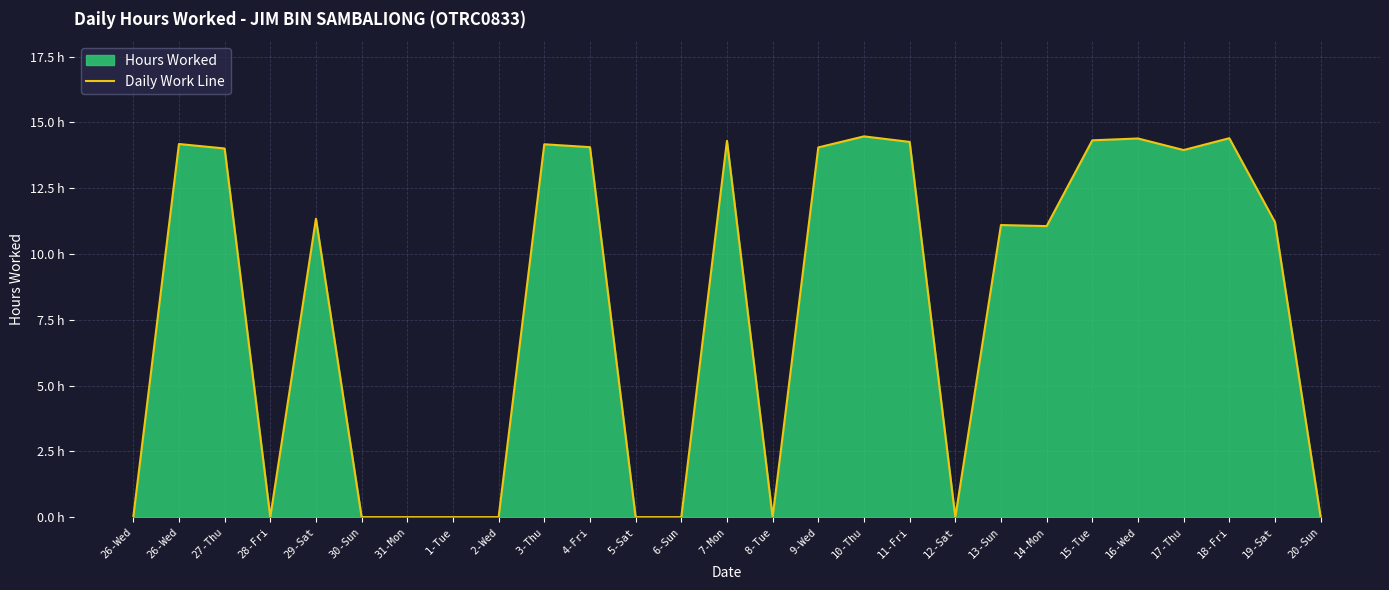

The value at 27-Thu is 14.0. True or false?

True